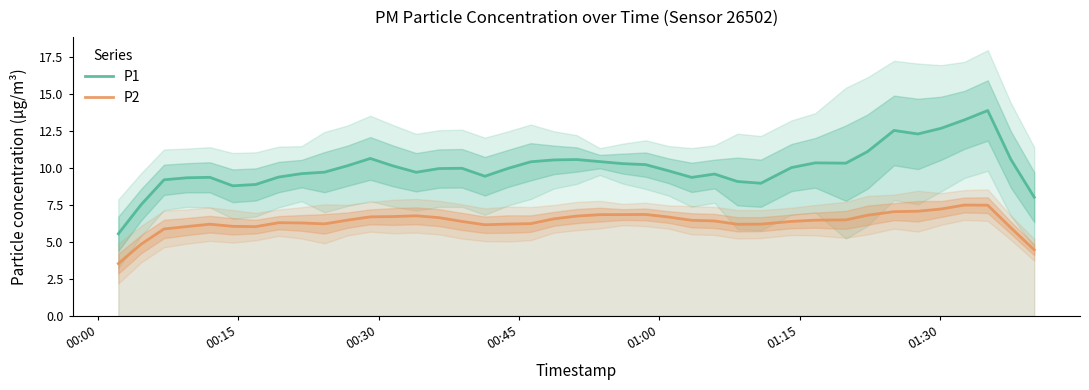

True or false: P2 and P1 intersect in this chart.

False